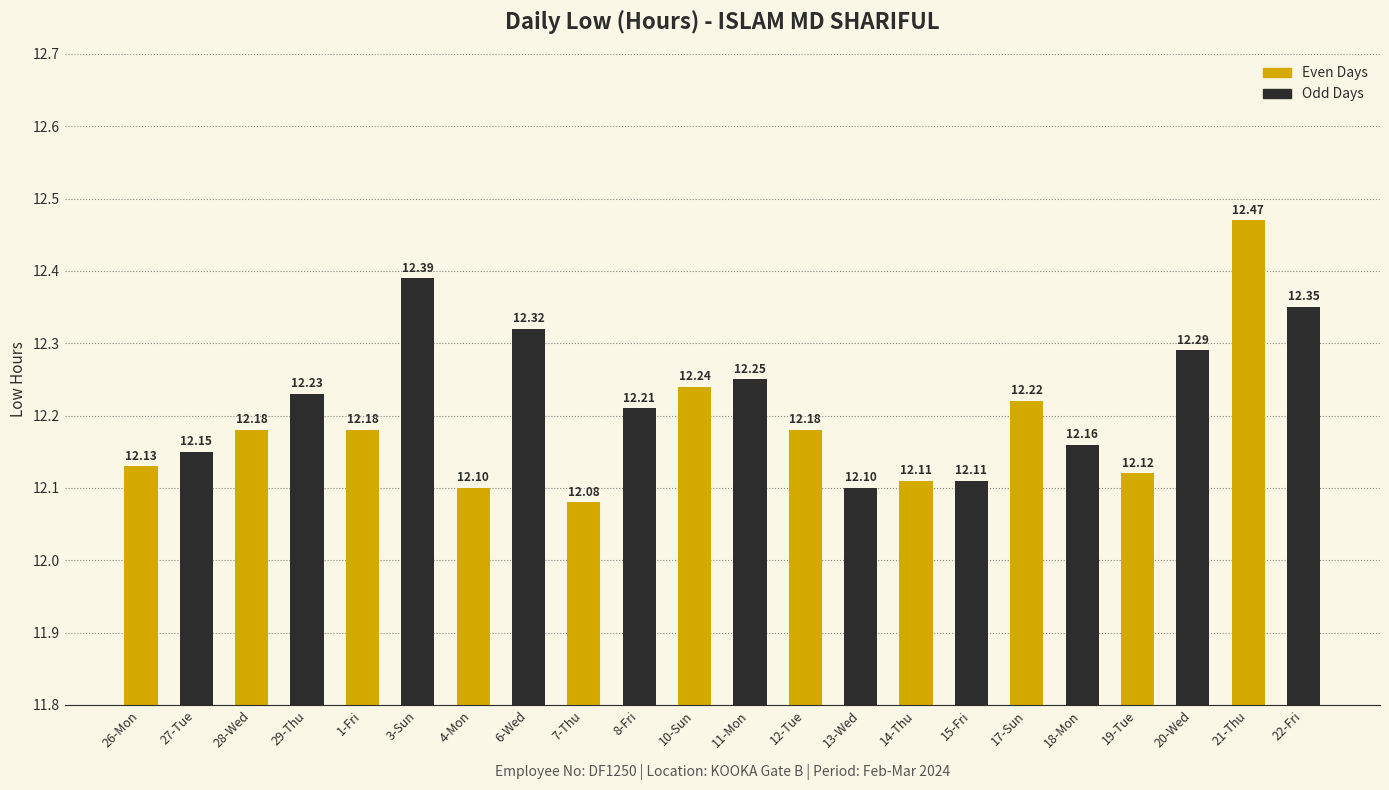

What is the difference between the maximum and minimum values in the Even Days series?

0.4